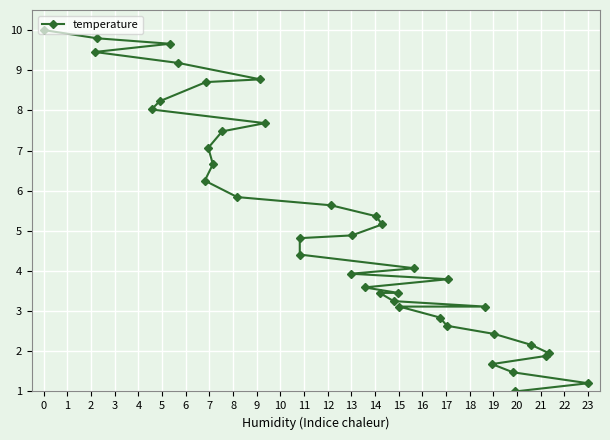

How many categories are shown in the chart?

40